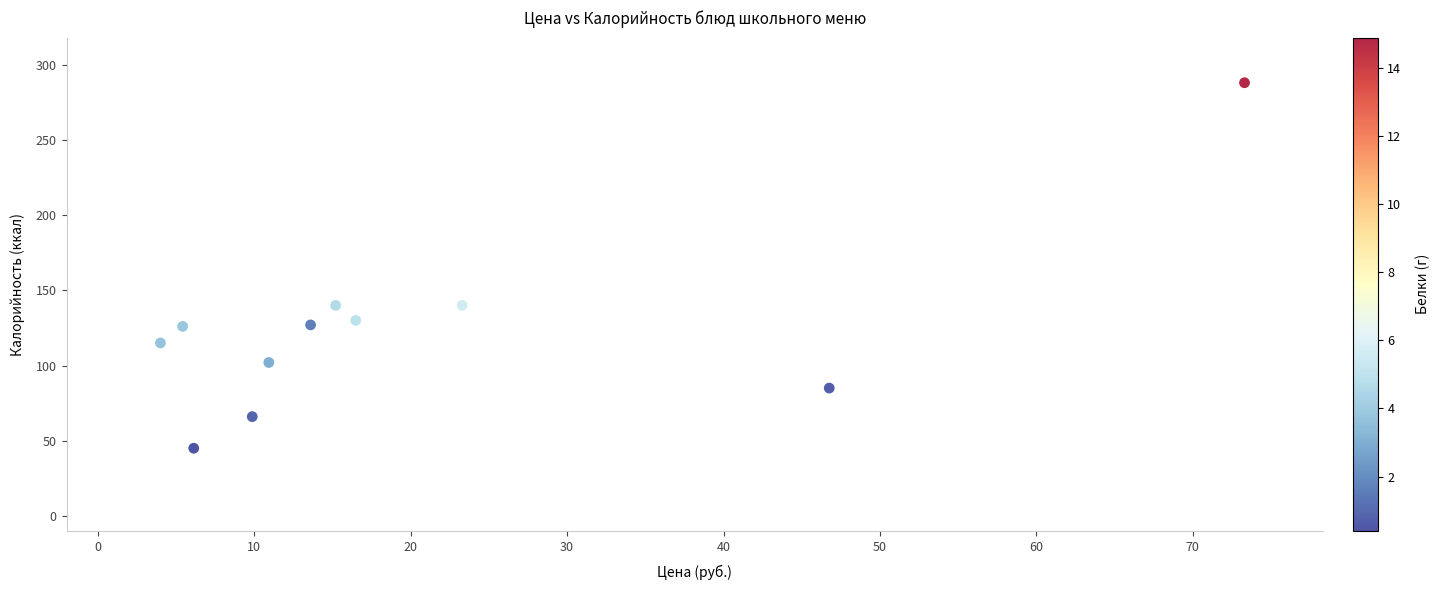

What is the range of Y values (max minus min)?

243